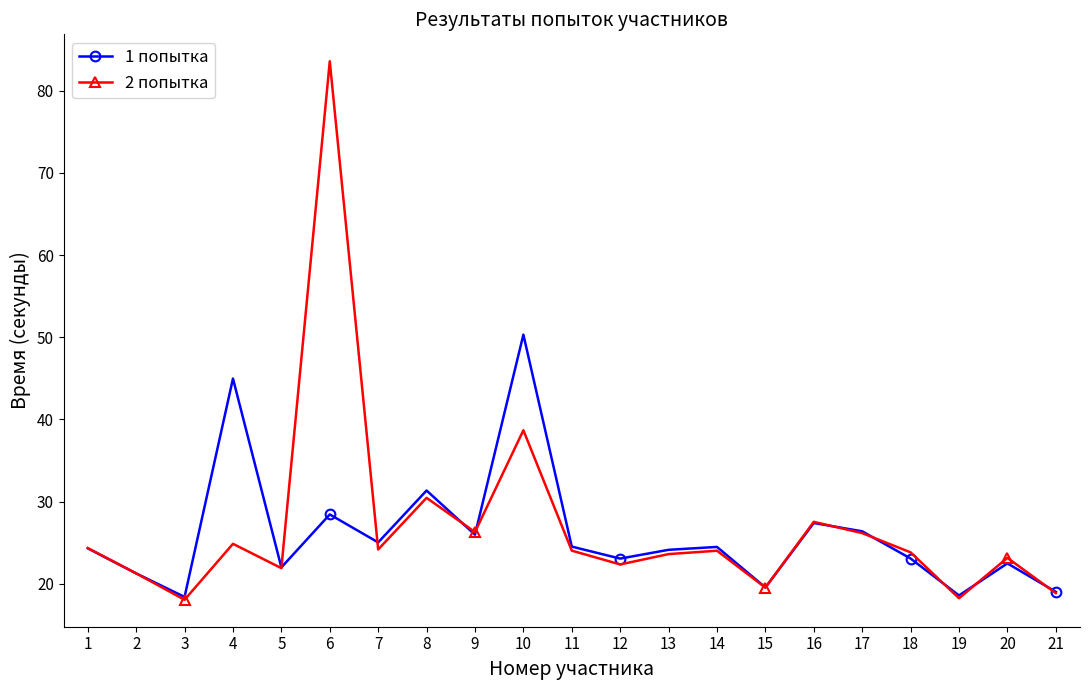

At which category is the sum across all series the highest?

6